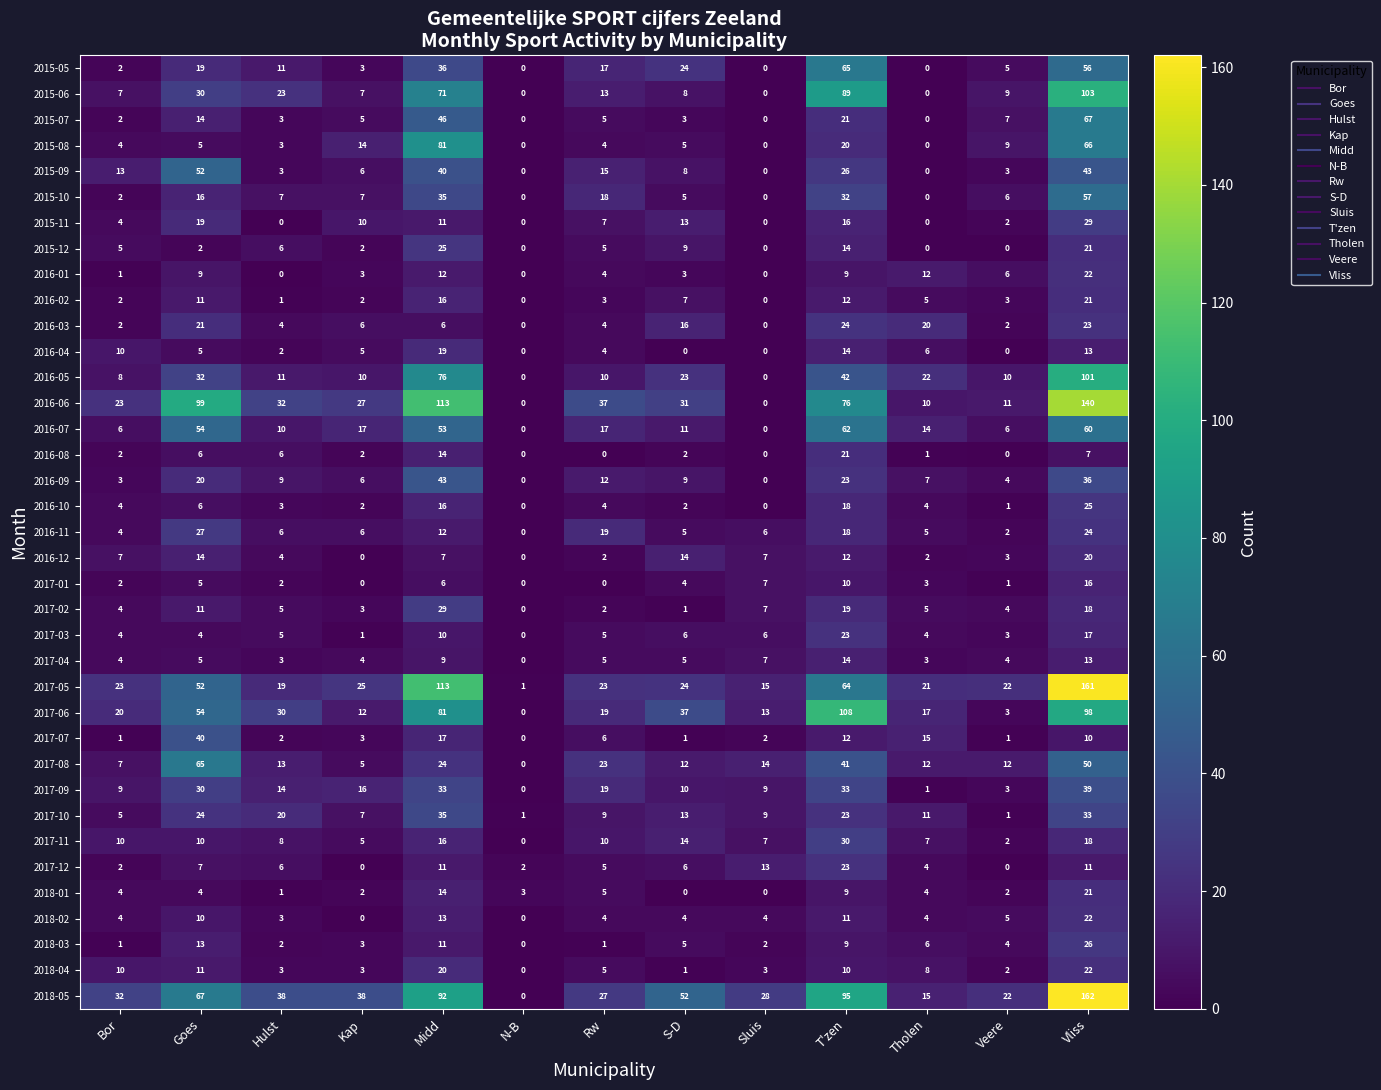

At which category does the chart reach its peak across all series?

Vliss